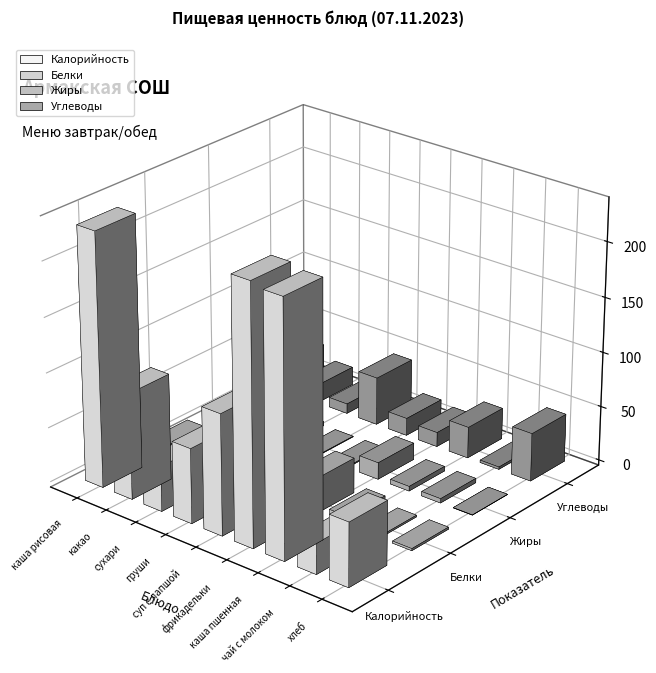

Where is Калорийность nearest to the value 131?

суп с лапшой